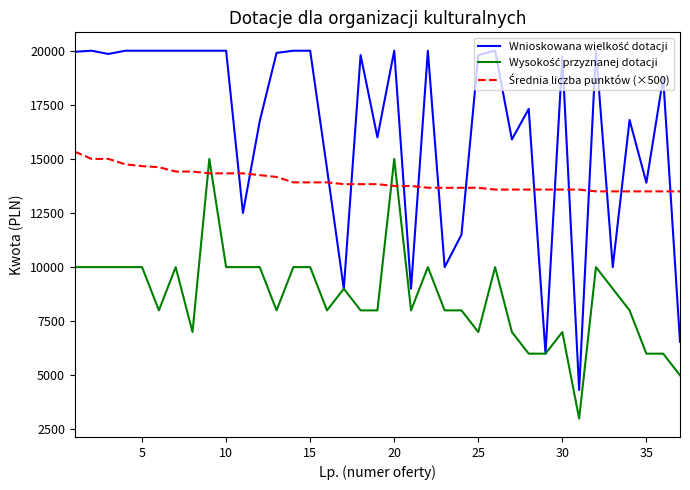

What is the smallest value displayed?

3000.0